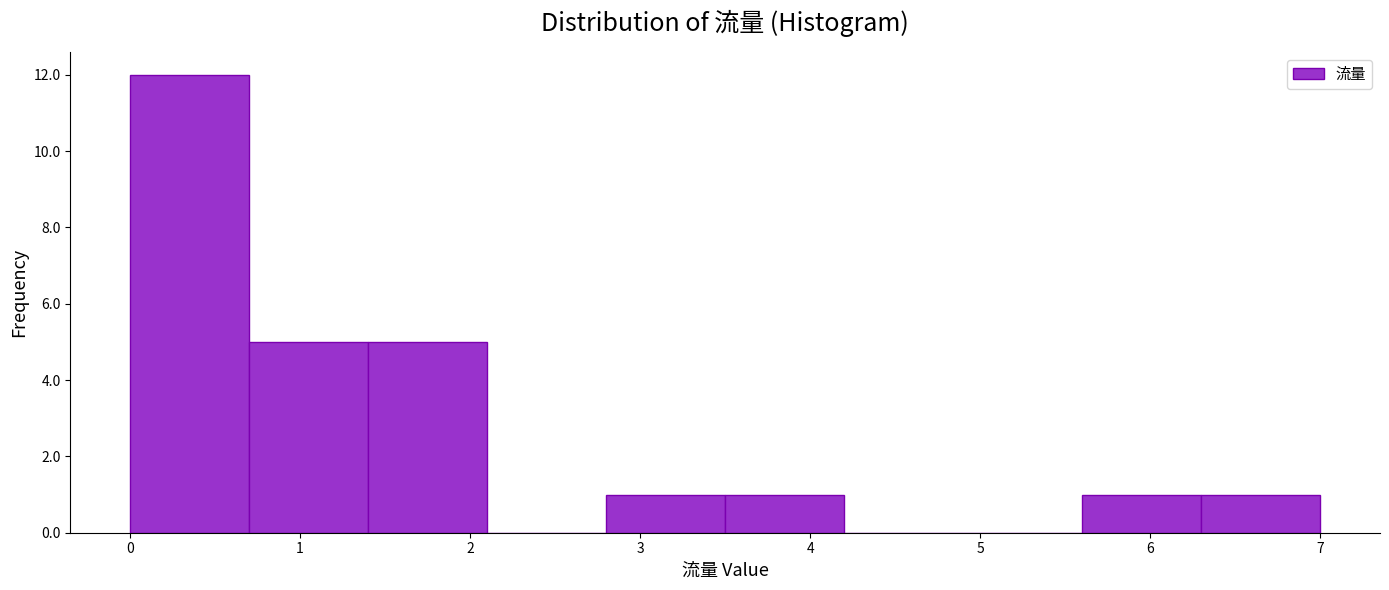

How tall is the bar that spans 2.8 to 3.5 on the x-axis? The values are not printed on the chart, so give them approximately, as read against the axis.

1